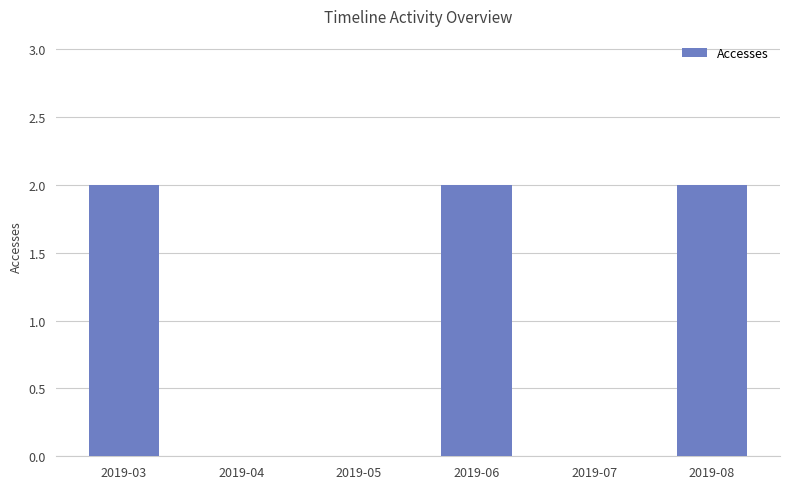

Approximately how many times larger is the value at 2019-06 compared to 2019-08?

1.0